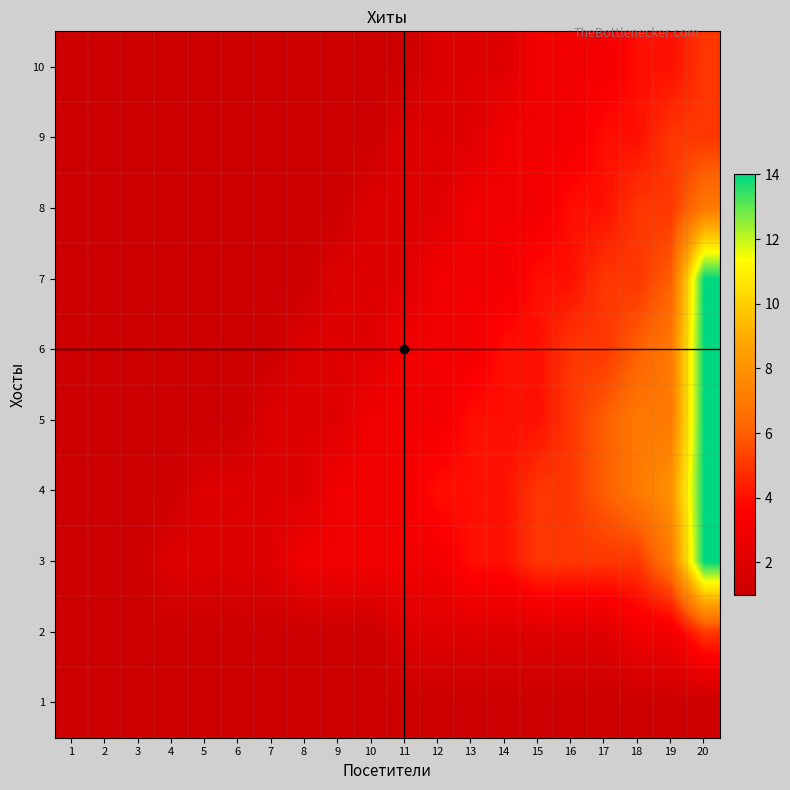

Reading left to right, what are all the values shown in this chart?

1: 1=1	2=1	3=1	4=1	5=1	6=1	7=1	8=1	9=1	10=1	11=1	12=1	13=1	14=1	15=1	16=1	17=1	18=1	19=1	20=1
2: 1=1	2=1	3=1	4=1	5=1	6=1	7=1	8=1	9=1	10=1	11=2	12=2	13=2	14=2	15=2	16=2	17=2	18=3	19=3	20=5
3: 1=1	2=1	3=1	4=2	5=2	6=2	7=2	8=3	9=3	10=3	11=3	12=3	13=4	14=4	15=5	16=5	17=5	18=5	19=7	20=14
4: 1=1	2=1	3=1	4=1	5=2	6=2	7=2	8=2	9=3	10=3	11=3	12=4	13=4	14=4	15=5	16=5	17=6	18=7	19=8	20=14
5: 1=1	2=1	3=1	4=1	5=1	6=1	7=2	8=2	9=2	10=3	11=3	12=3	13=4	14=4	15=4	16=5	17=6	18=7	19=7	20=14
6: 1=1	2=1	3=1	4=1	5=1	6=1	7=1	8=2	9=2	10=2	11=3	12=3	13=3	14=4	15=4	16=5	17=5	18=6	19=7	20=14
7: 1=1	2=1	3=1	4=1	5=1	6=1	7=1	8=1	9=2	10=2	11=2	12=3	13=3	14=3	15=4	16=4	17=5	18=5	19=6	20=14
8: 1=1	2=1	3=1	4=1	5=1	6=1	7=1	8=1	9=1	10=2	11=2	12=2	13=3	14=3	15=3	16=4	17=4	18=5	19=5	20=7
9: 1=1	2=1	3=1	4=1	5=1	6=1	7=1	8=1	9=1	10=1	11=2	12=2	13=2	14=3	15=3	16=3	17=4	18=4	19=5	20=5
10: 1=1	2=1	3=1	4=1	5=1	6=1	7=1	8=1	9=1	10=1	11=1	12=2	13=2	14=2	15=3	16=3	17=3	18=4	19=4	20=5